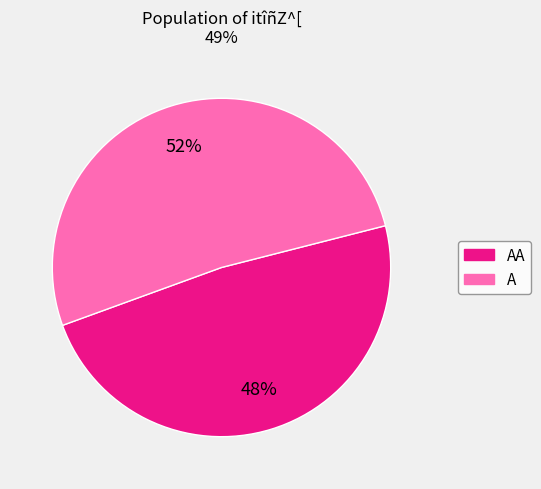

Is there any slice that represents more than half of the pie?

Yes